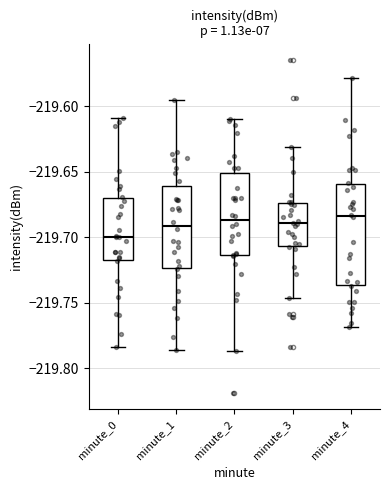

Which box is the tallest, from its lower edge to its upper edge?

minute_4